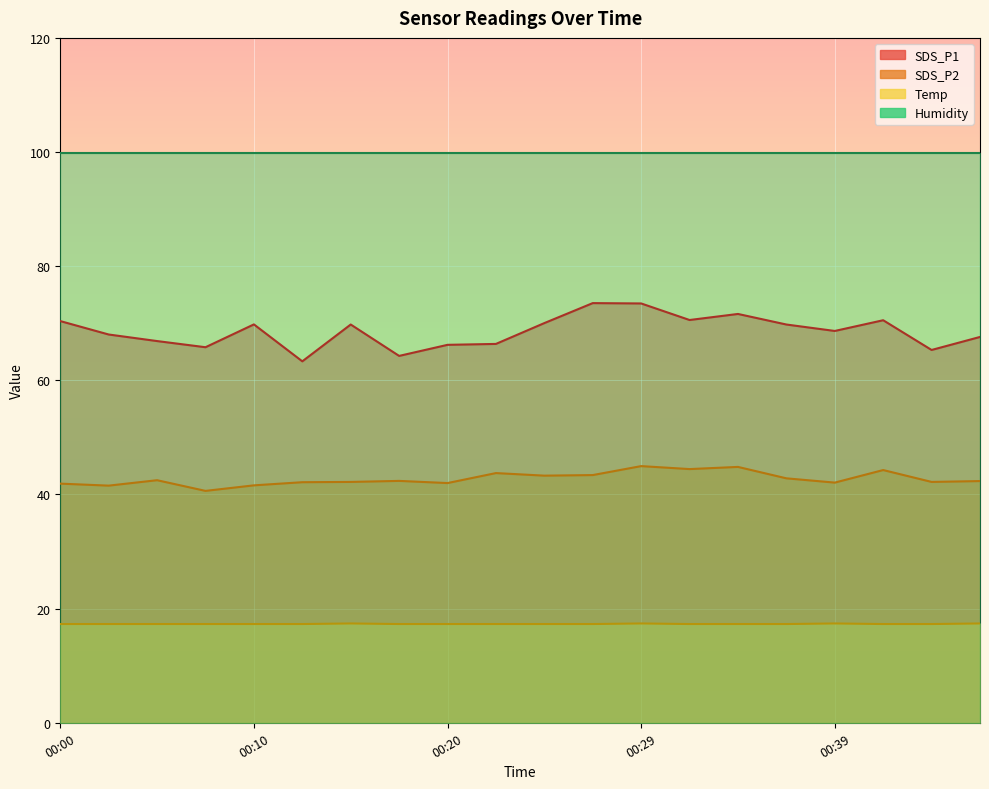

At which label does SDS_P2 first exceed 42?

00:05